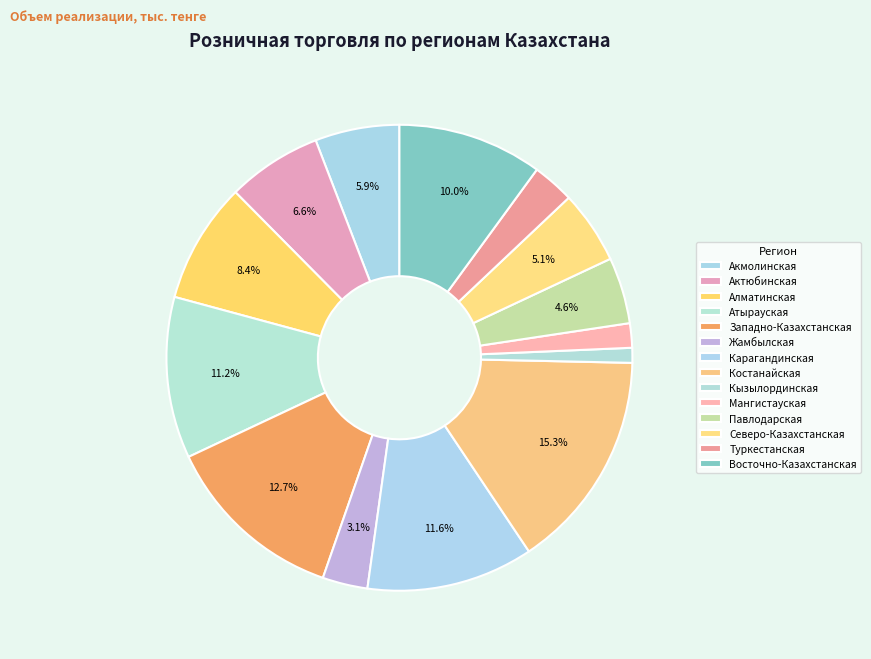

Does Туркестанская represent more than half of the total?

No